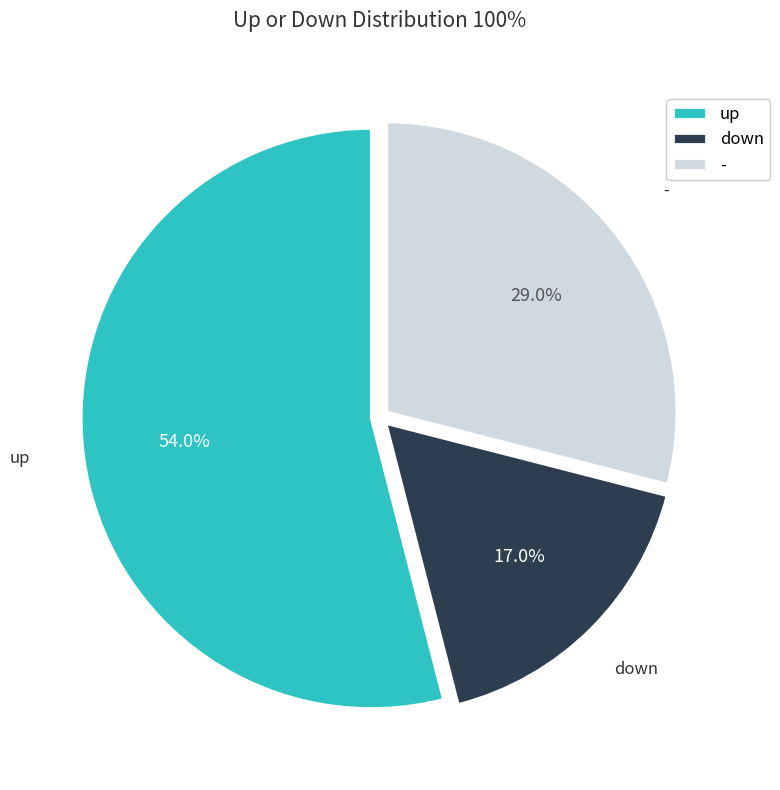

Which category has the biggest portion of the pie?

up